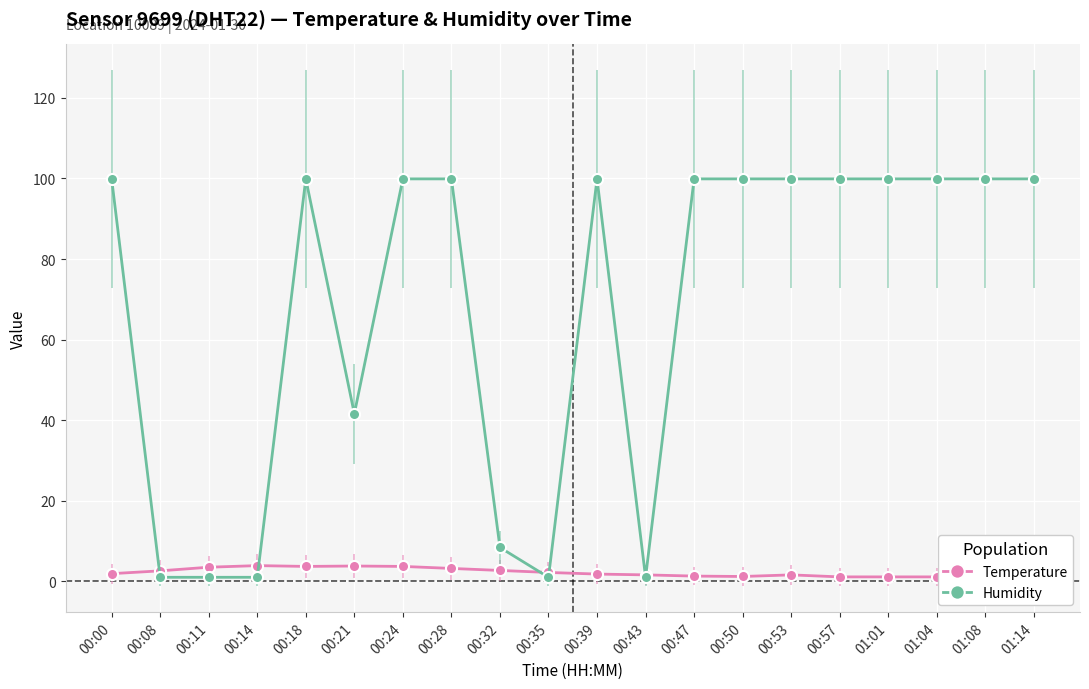

Where is the first local maximum for Temperature?

00:14